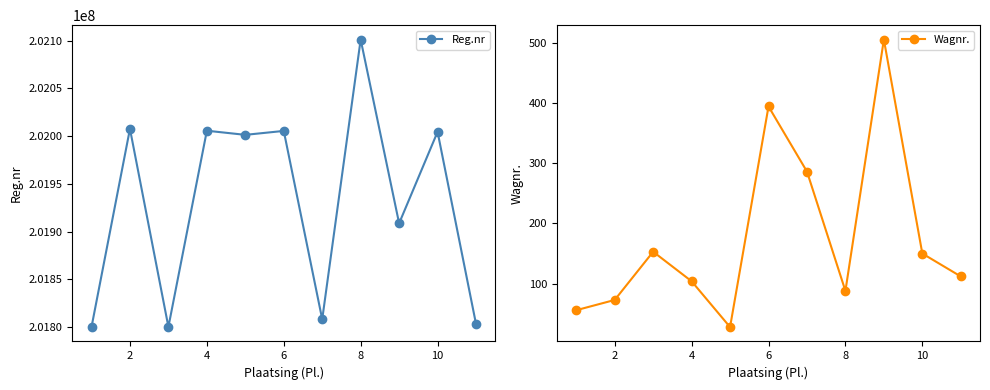

True or false: Wagnr. has more than 1 interior local peaks.

True